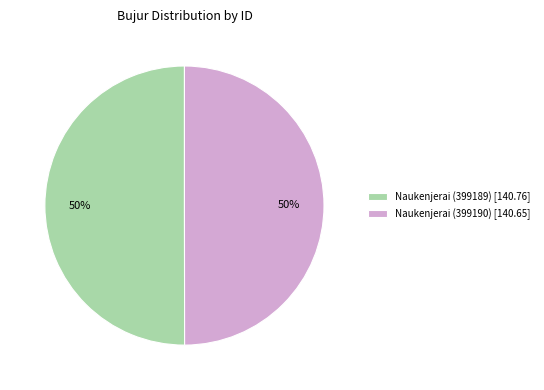

What is the ratio of the value at Naukenjerai (399189) [140.76] to the value at Naukenjerai (399190) [140.65]?

1.0